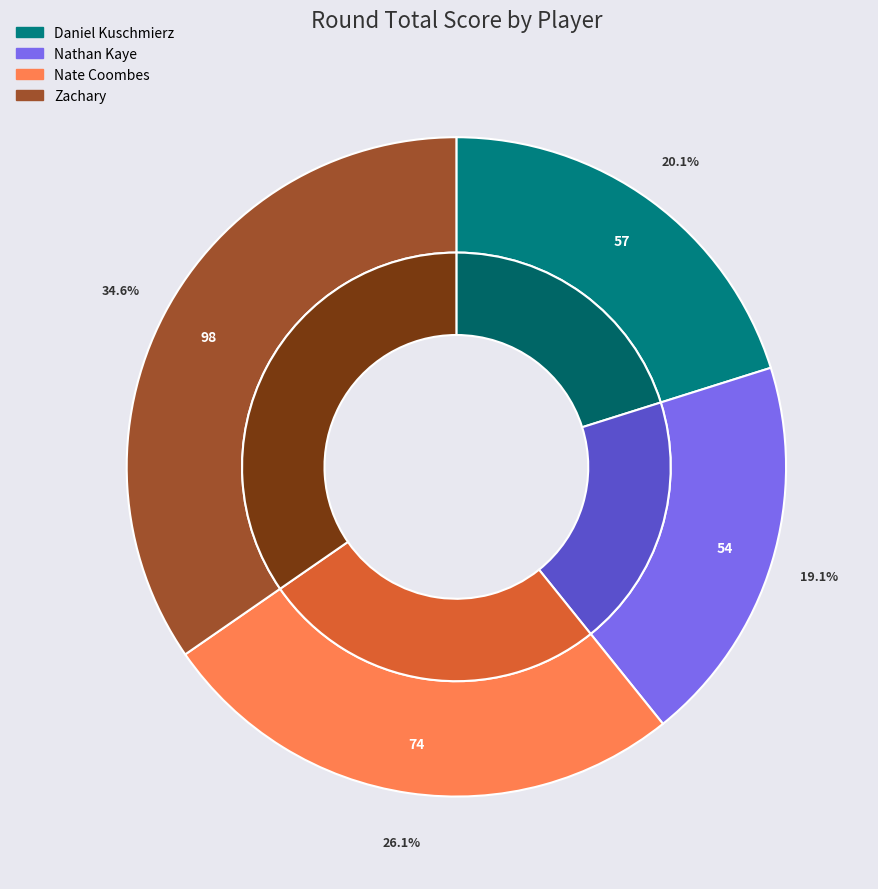

Rank the categories by value from lowest to highest.

Nathan Kaye, Daniel Kuschmierz, Nate Coombes, Zachary